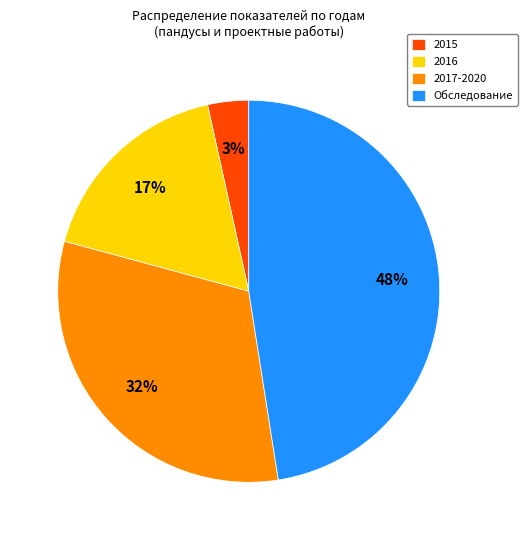

Which slice is the largest?

Обследование